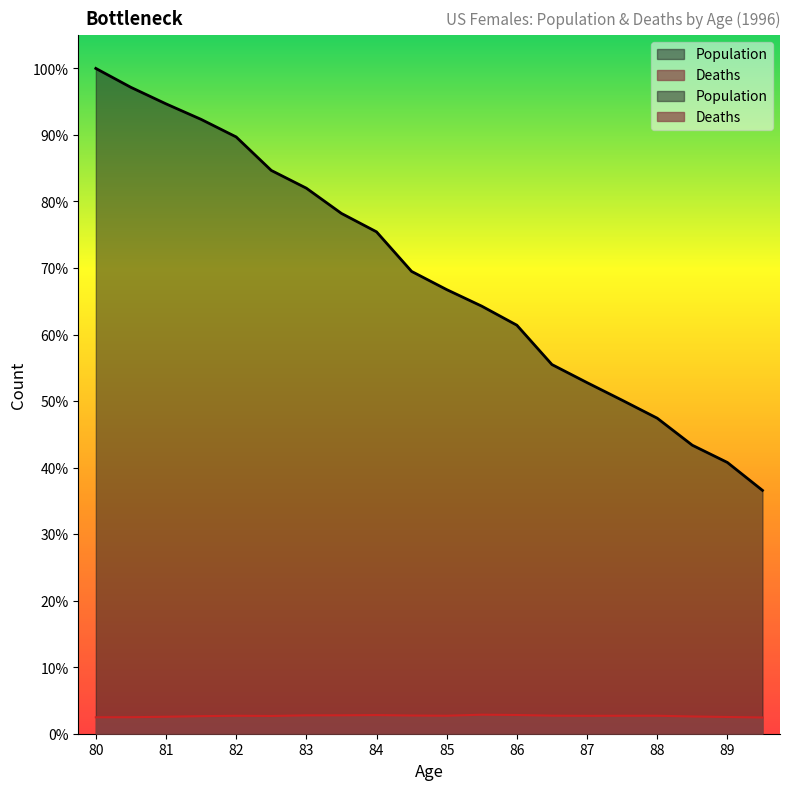

How many interior local valleys does the Deaths series have?

3